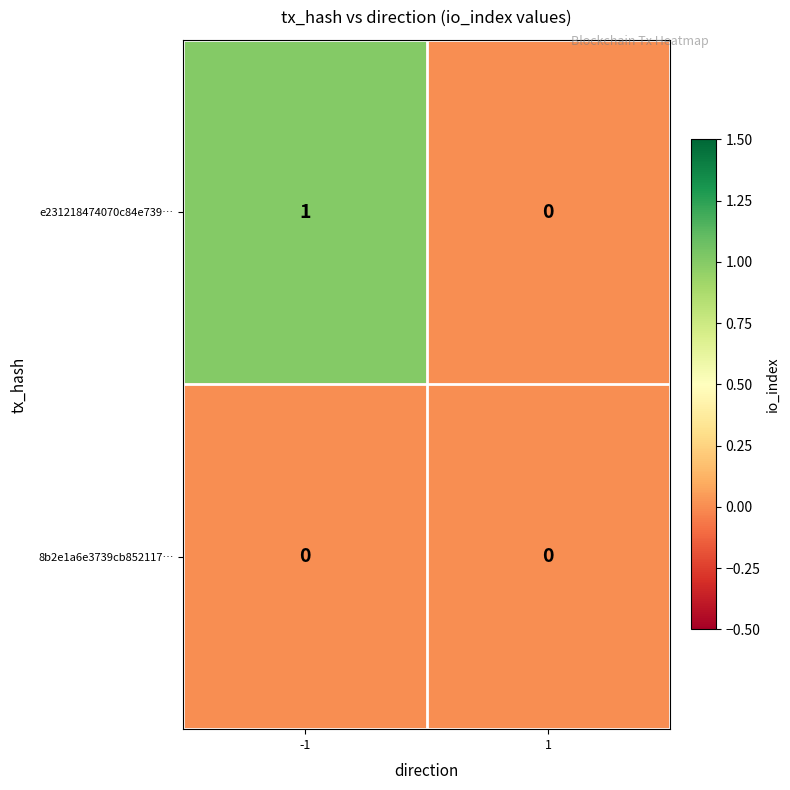

Reading right to left, list all the values displayed in this chart.

e231218474070c84e739…: 1=0	-1=1
8b2e1a6e3739cb852117…: 1=0	-1=0